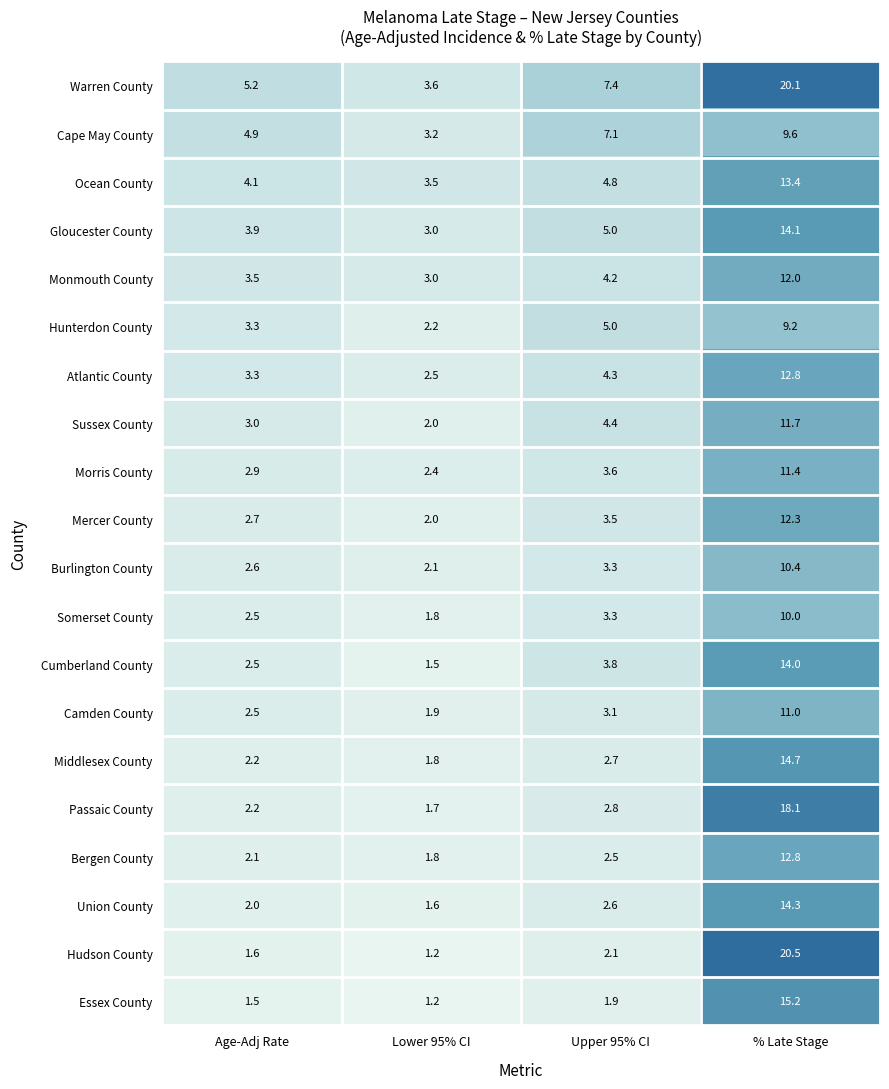

Which series has the largest range (max minus min)?

Hudson County